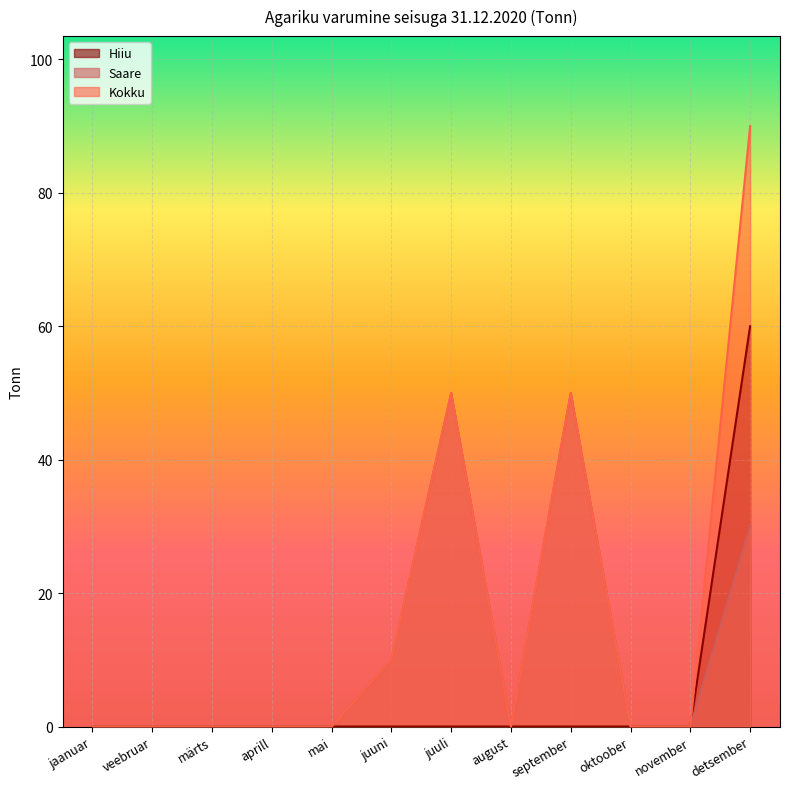

Reading left to right, list all the values displayed in this chart.

Hiiu: jaanuar=0	veebruar=0	märts=0	aprill=0	mai=0	juuni=0	juuli=0	august=0	september=0	oktoober=0	november=0	detsember=60
Saare: jaanuar=0	veebruar=0	märts=0	aprill=0	mai=0	juuni=10	juuli=50	august=0	september=50	oktoober=0	november=0	detsember=30
Kokku: jaanuar=0	veebruar=0	märts=0	aprill=0	mai=0	juuni=10	juuli=50	august=0	september=50	oktoober=0	november=0	detsember=90